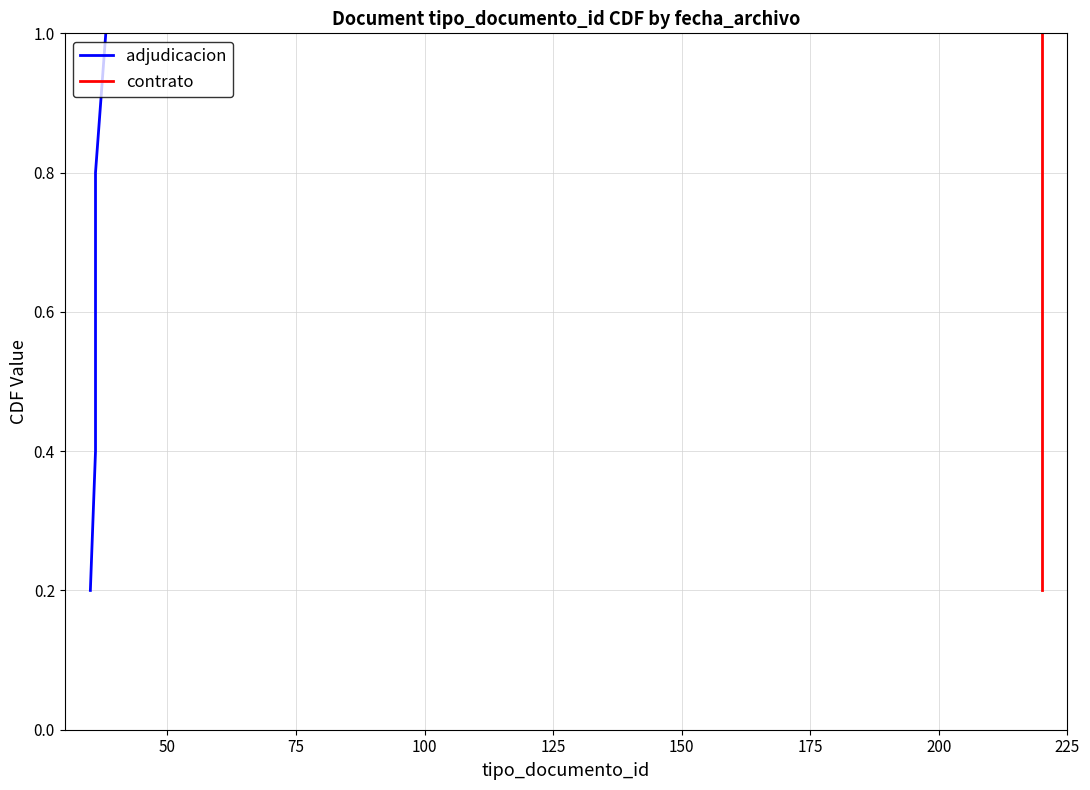

Reading left to right, list all the values displayed in this chart.

adjudicacion: 0.2	0.4	0.6	0.8	1.0
contrato: 0.2	0.4	0.6	0.8	1.0